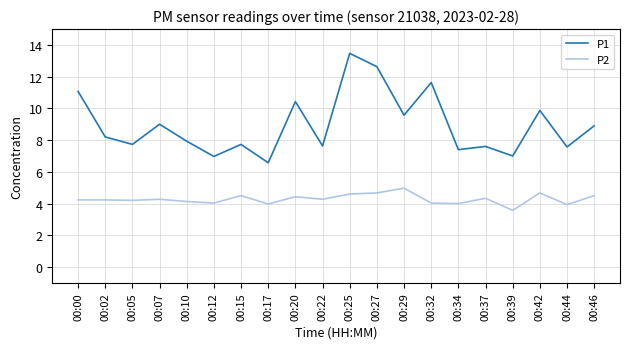

At which category does P1 reach its first local peak?

00:07